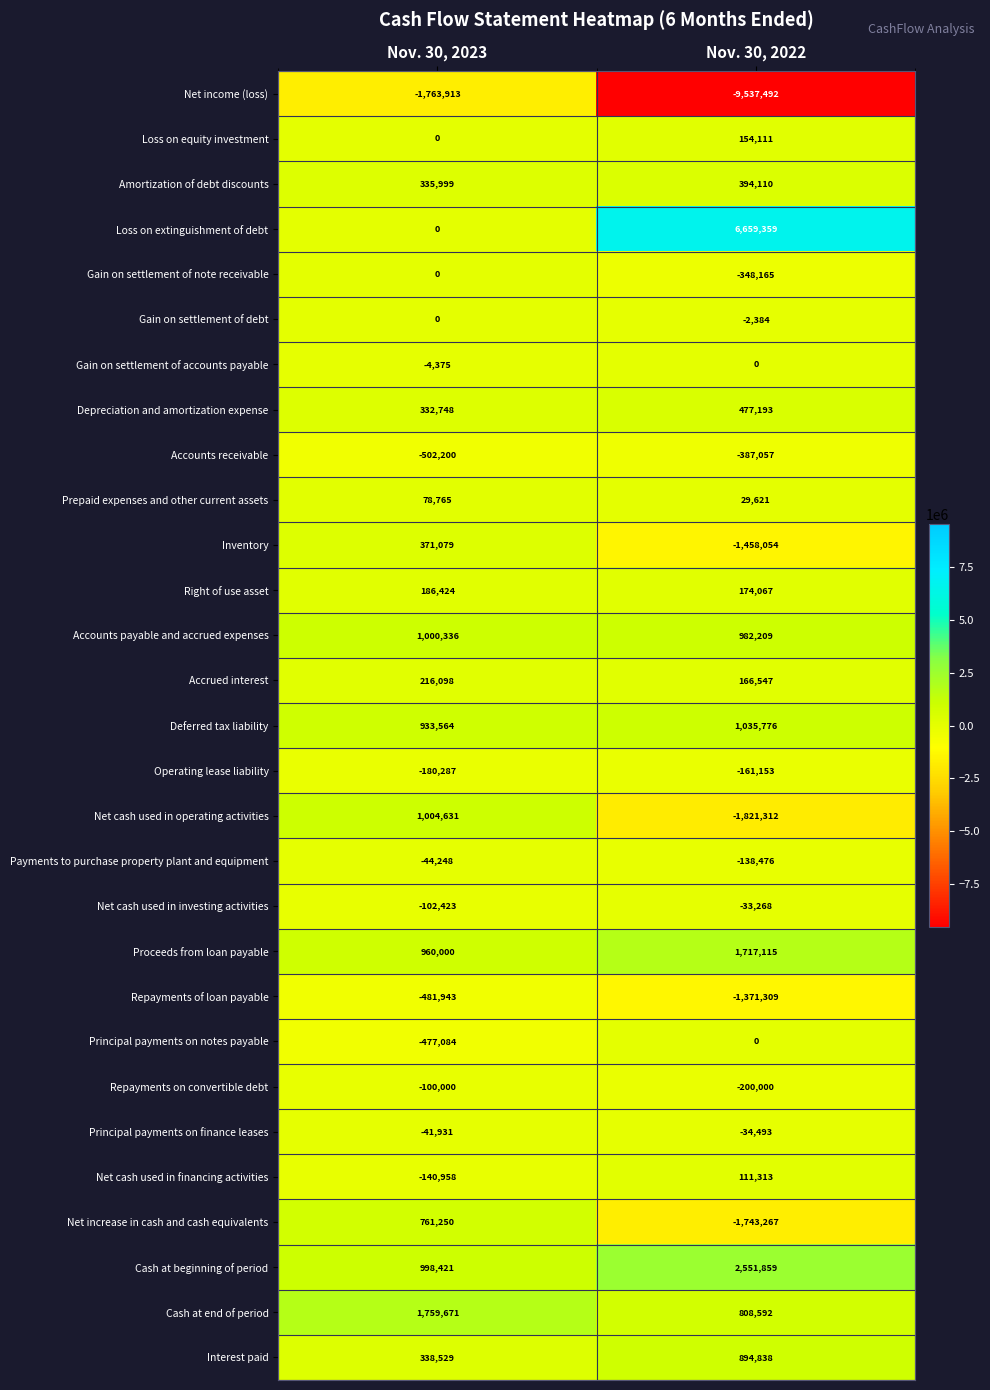

At which category is the sum across all series the highest?

Nov. 30, 2023